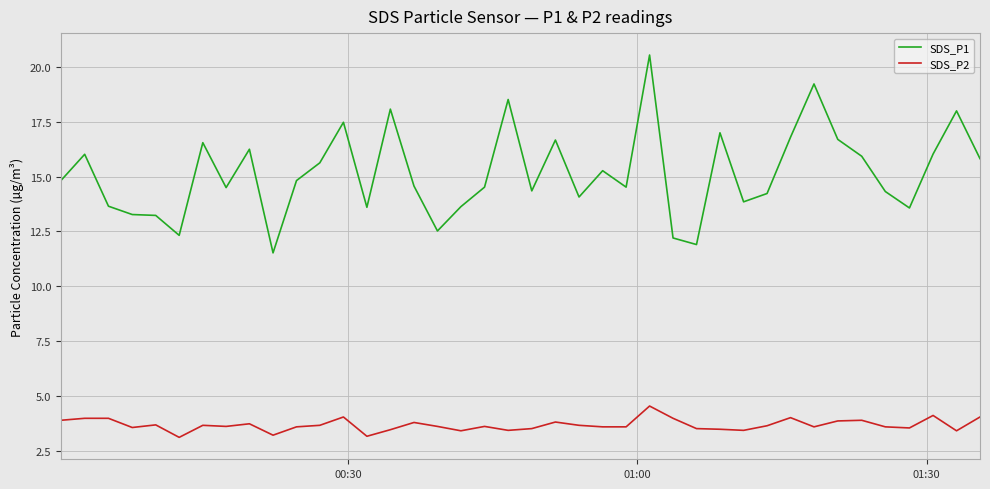

True or false: SDS_P1 and SDS_P2 intersect in this chart.

False